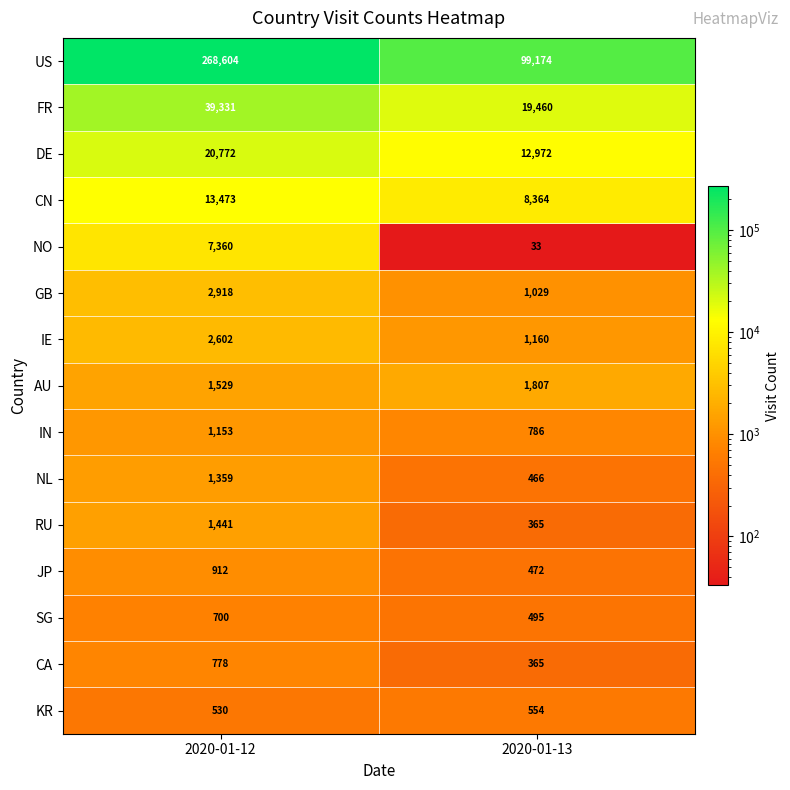

Is the value of IN at 2020-01-13 greater than the value of GB at 2020-01-12?

No